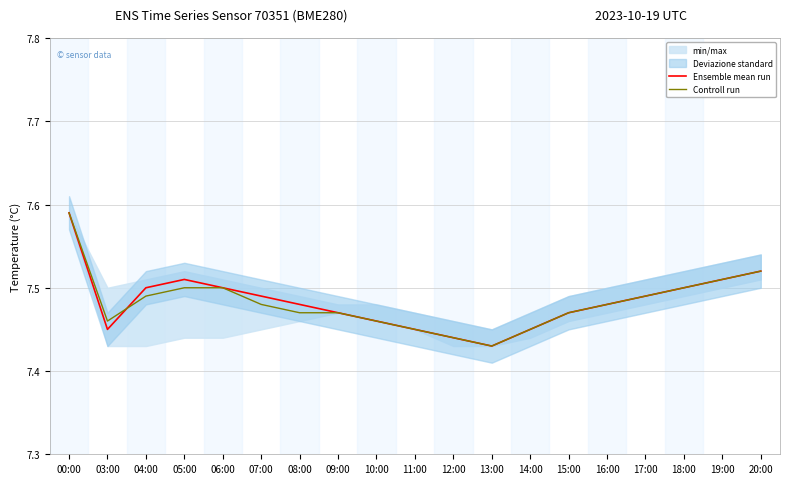

At which category does the chart reach its minimum across all series?

13:00